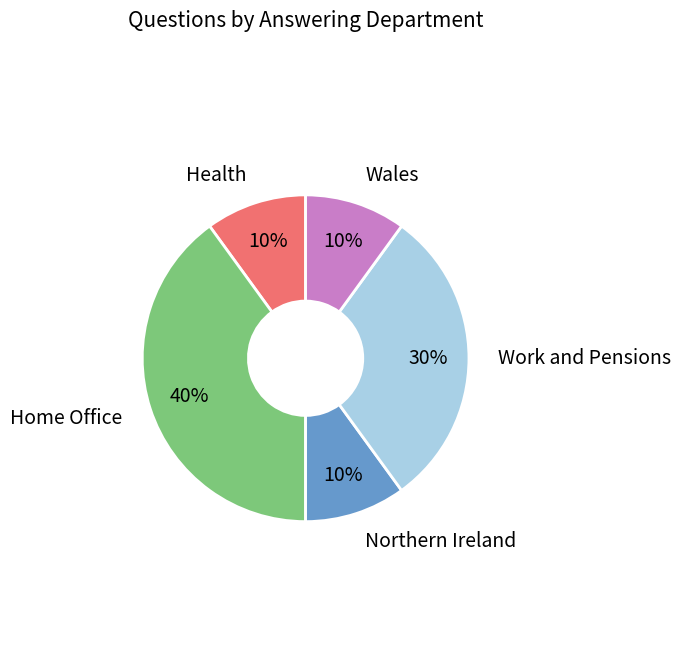

Which slice is the largest?

Home Office